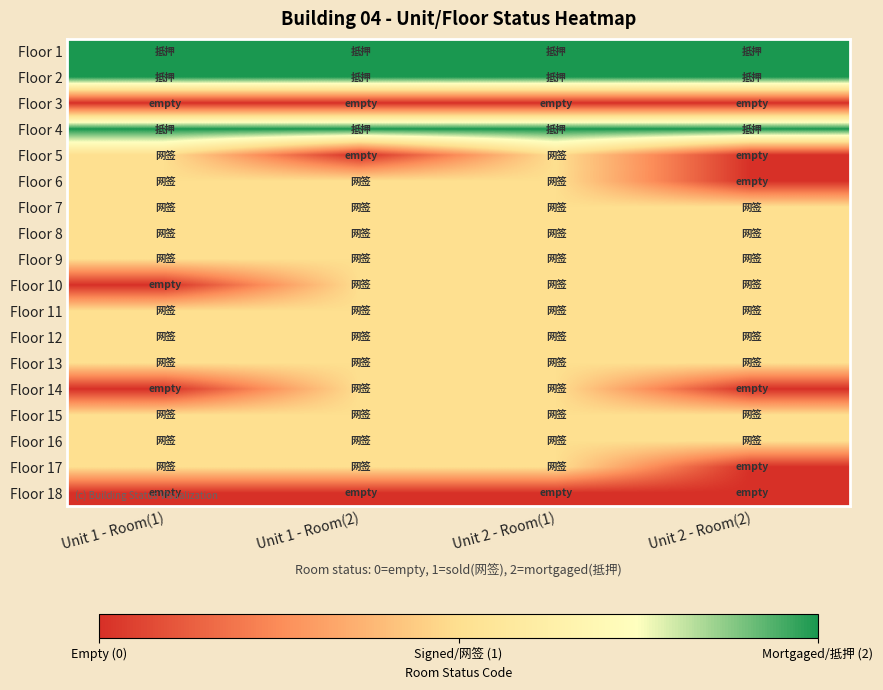

How many distinct data groups are displayed?

18